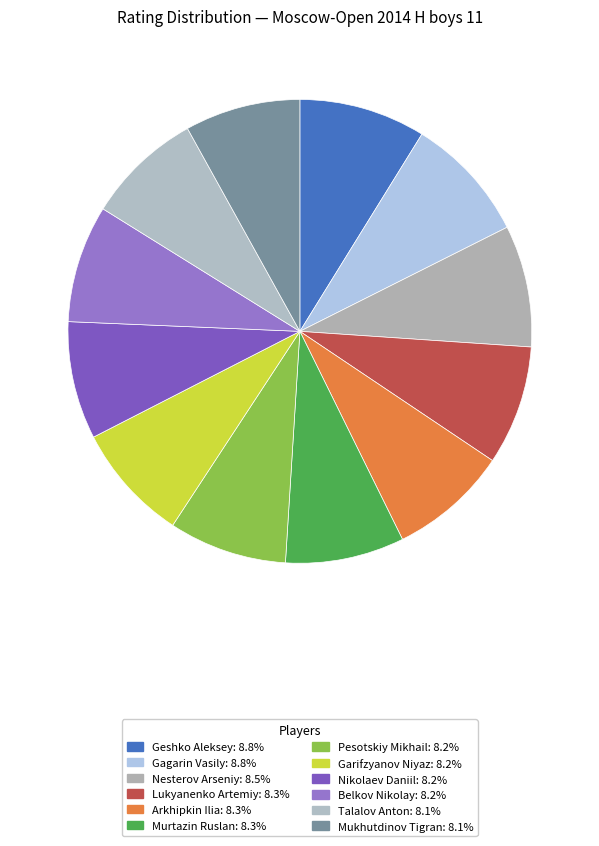

How many segments does this pie chart have?

12